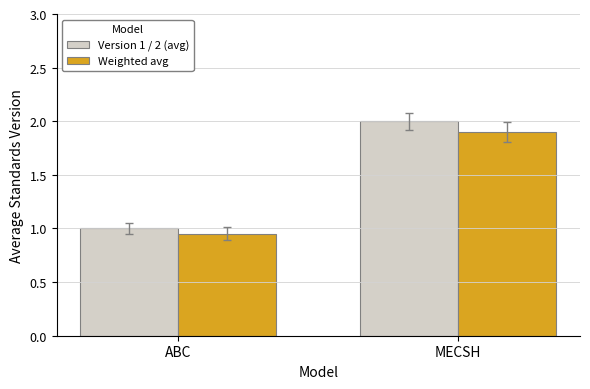

Does the chart contain any negative values?

No